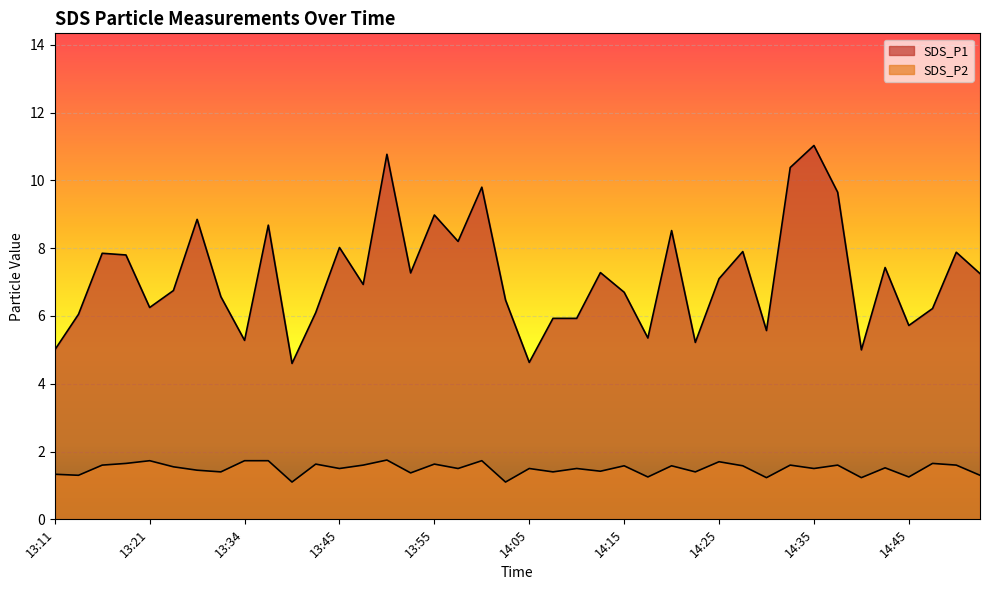

Reading left to right, what are all the values shown in this chart?

SDS_P1: 5.0	6.0	7.8	7.8	6.2	6.8	8.8	6.6	5.3	8.7	4.6	6.1	8.0	6.9	10.8	7.3	9.0	8.2	9.8	6.5	4.6	5.9	5.9	7.3	6.7	5.3	8.5	5.2	7.1	7.9	5.6	10.4	11.0	9.7	5.0	7.4	5.7	6.2	7.9	7.2
SDS_P2: 1.3	1.3	1.6	1.6	1.7	1.6	1.4	1.4	1.7	1.7	1.1	1.6	1.5	1.6	1.8	1.4	1.6	1.5	1.7	1.1	1.5	1.4	1.5	1.4	1.6	1.2	1.6	1.4	1.7	1.6	1.2	1.6	1.5	1.6	1.2	1.5	1.2	1.6	1.6	1.3